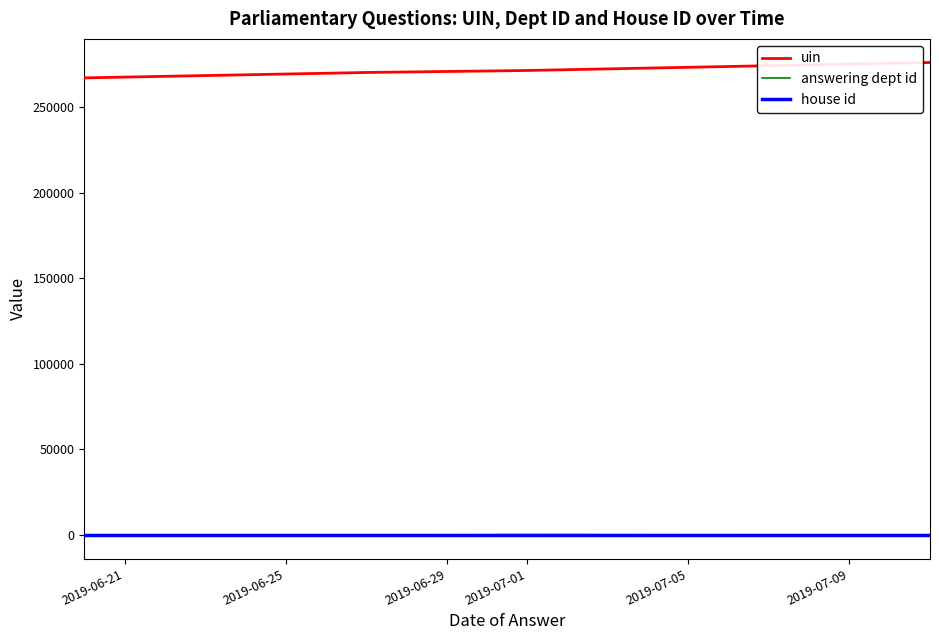

At which label does answering dept id first exceed 53?

2019-07-01